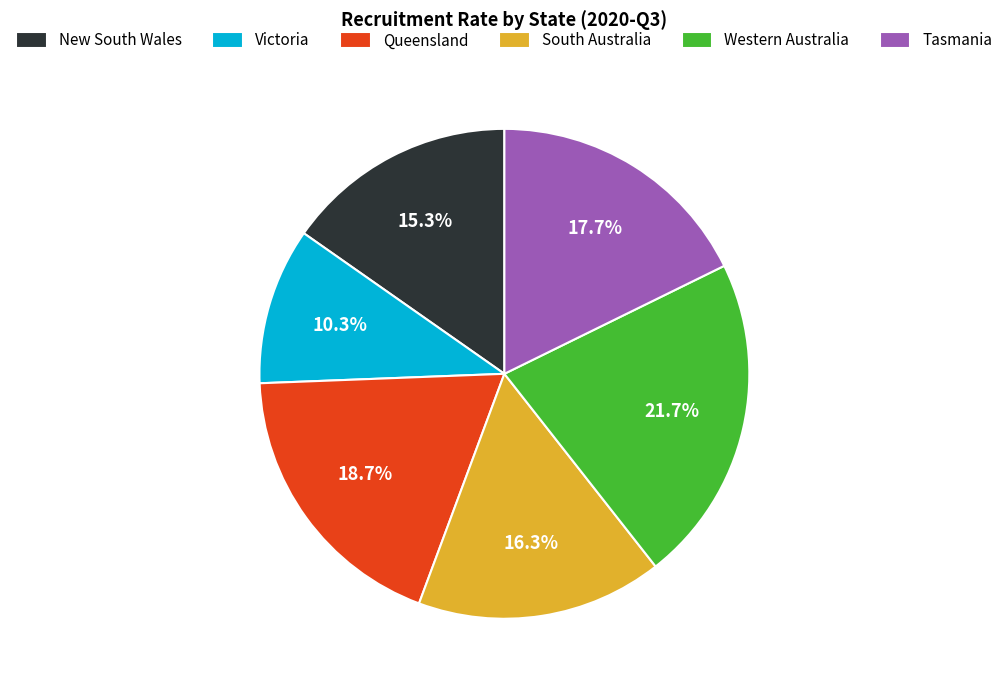

To the nearest percent, what is the average slice percentage?

17%